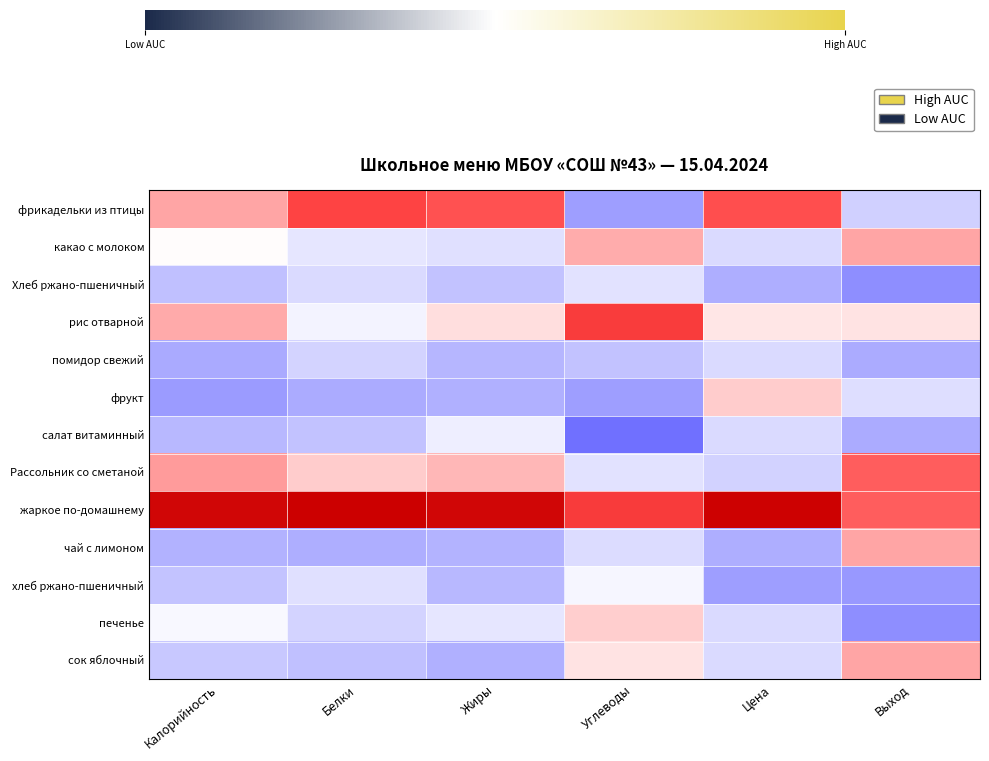

Reading left to right, list all the values displayed in this chart.

фрикадельки из птицы: Калорийность=0.9	Белки=1.7	Жиры=1.6	Углеводы=-1.0	Цена=1.6	Выход=-0.5
какао с молоком: Калорийность=0.0	Белки=-0.3	Жиры=-0.3	Углеводы=0.8	Цена=-0.4	Выход=0.9
Хлеб ржано-пшеничный: Калорийность=-0.6	Белки=-0.4	Жиры=-0.6	Углеводы=-0.3	Цена=-0.8	Выход=-1.2
рис отварной: Калорийность=0.9	Белки=-0.1	Жиры=0.3	Углеводы=1.8	Цена=0.3	Выход=0.3
помидор свежий: Калорийность=-0.9	Белки=-0.4	Жиры=-0.7	Углеводы=-0.6	Цена=-0.4	Выход=-0.8
фрукт: Калорийность=-1.1	Белки=-0.8	Жиры=-0.8	Углеводы=-1.0	Цена=0.5	Выход=-0.3
салат витаминный: Калорийность=-0.7	Белки=-0.6	Жиры=-0.2	Углеводы=-1.6	Цена=-0.4	Выход=-0.8
Рассольник со сметаной: Калорийность=1.0	Белки=0.5	Жиры=0.7	Углеводы=-0.3	Цена=-0.5	Выход=1.5
жаркое по-домашнему: Калорийность=2.5	Белки=2.6	Жиры=2.5	Углеводы=1.8	Цена=2.6	Выход=1.5
чай с лимоном: Калорийность=-0.8	Белки=-0.8	Жиры=-0.8	Углеводы=-0.4	Цена=-0.8	Выход=0.9
хлеб ржано-пшеничный: Калорийность=-0.6	Белки=-0.3	Жиры=-0.7	Углеводы=-0.1	Цена=-1.0	Выход=-1.1
печенье: Калорийность=-0.1	Белки=-0.4	Жиры=-0.2	Углеводы=0.5	Цена=-0.4	Выход=-1.2
сок яблочный: Калорийность=-0.6	Белки=-0.6	Жиры=-0.8	Углеводы=0.3	Цена=-0.4	Выход=0.9